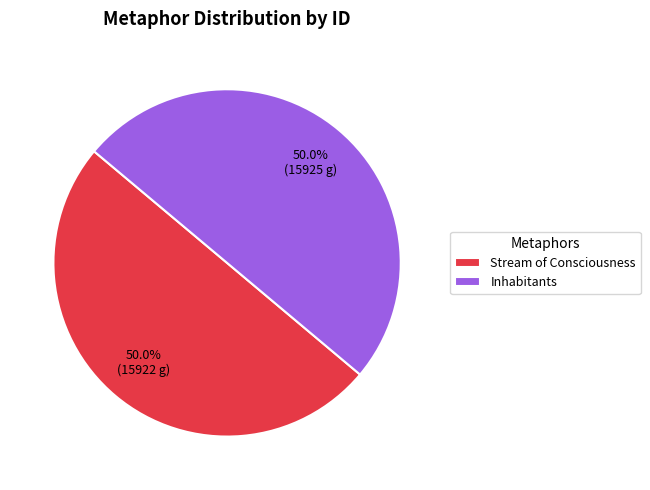

What portion of the pie excludes Inhabitants?

50.0%